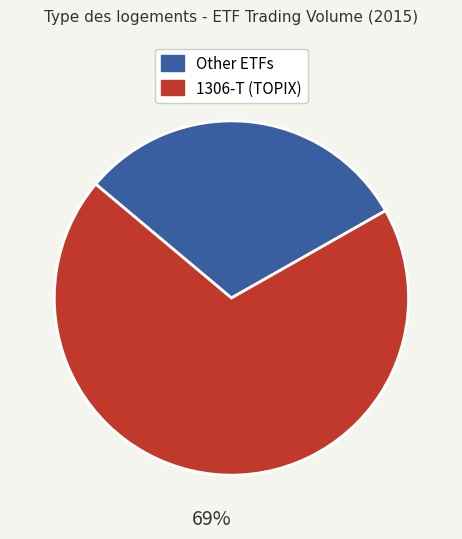

Does any single category account for the majority?

Yes